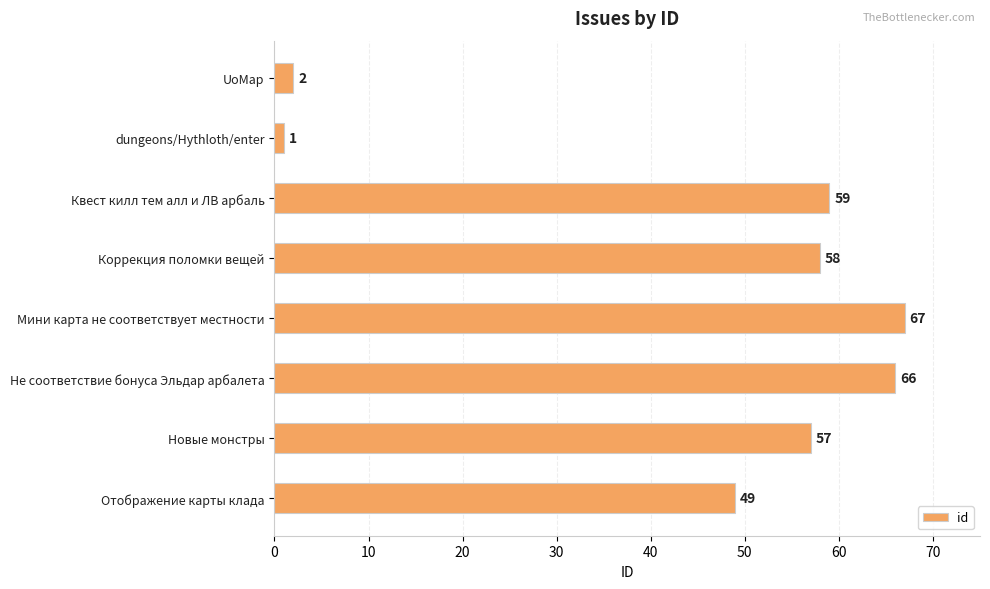

Reading top to bottom, list all the values displayed in this chart.

2	1	59	58	67	66	57	49